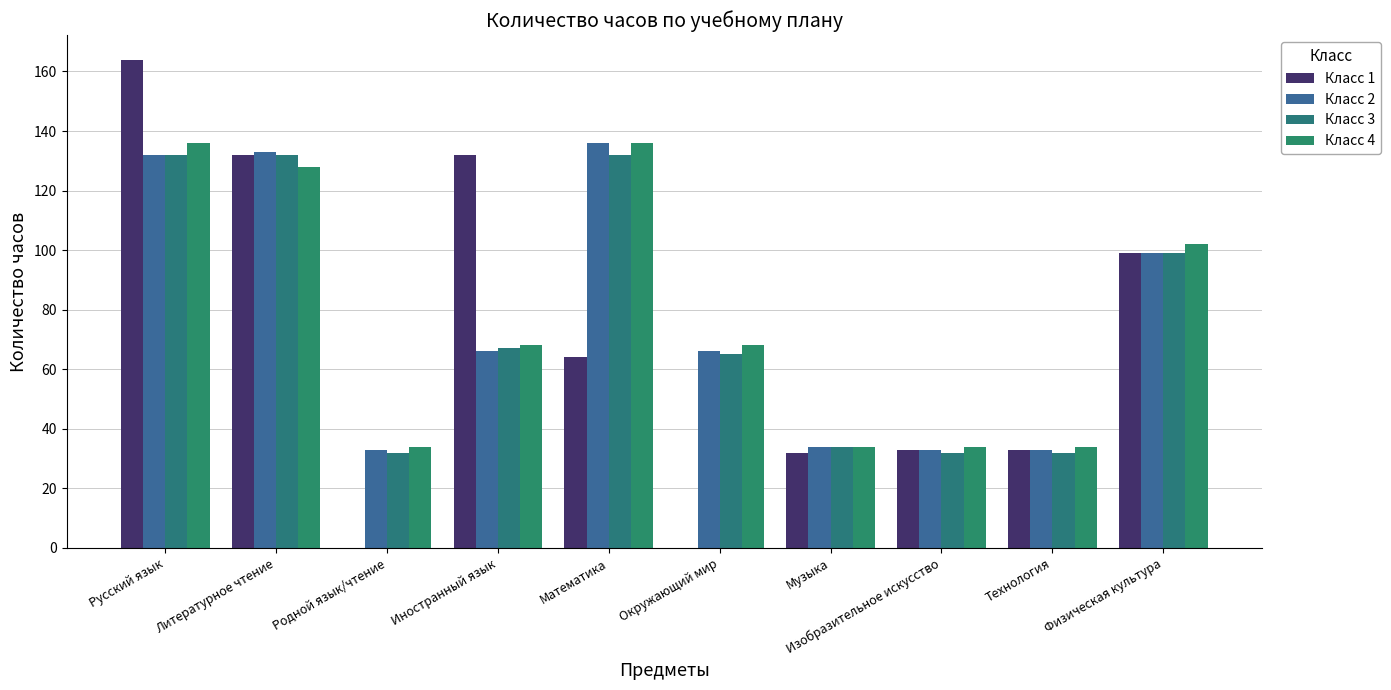

At how many categories does at least one series exceed 125?

4